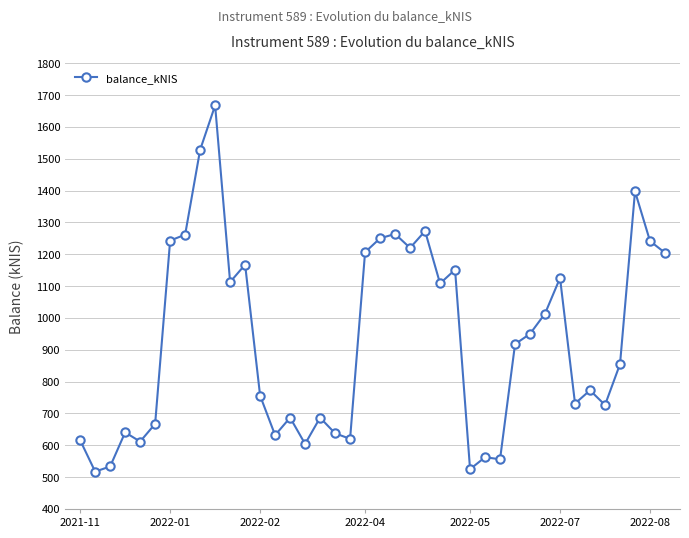

What is the minimum value shown in the chart?

517.4